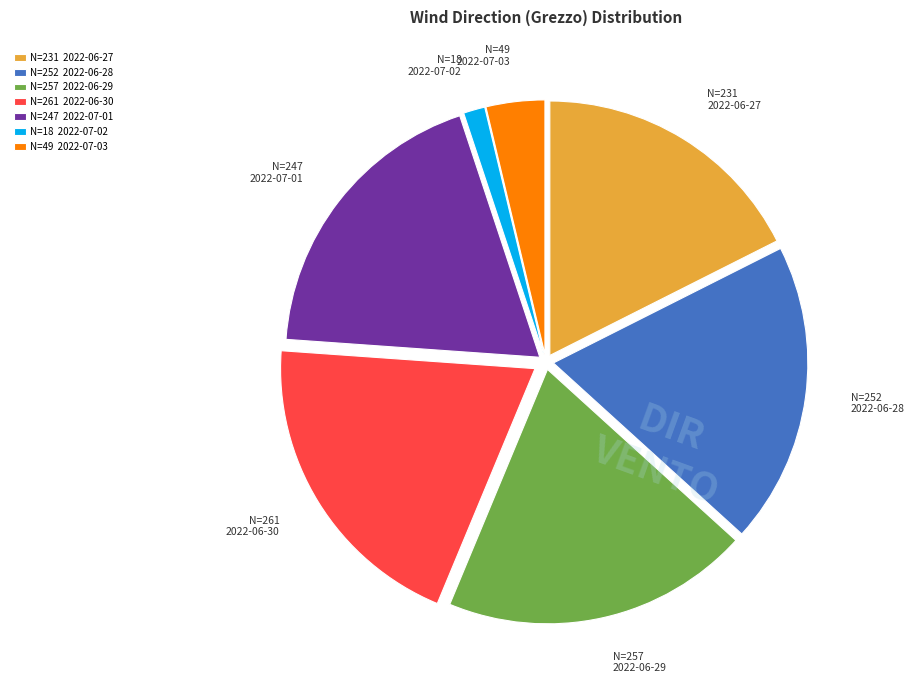

Is it true that N=257 2022-06-29 is 20% of the pie?

True